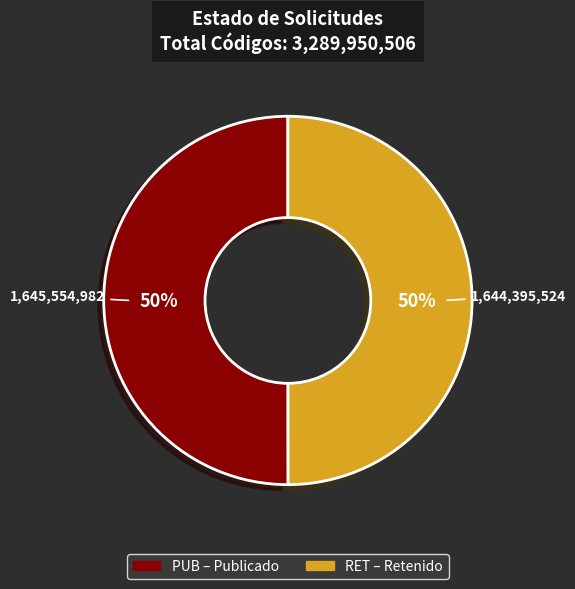

Do RET and PUB together represent more than half of the pie?

Yes